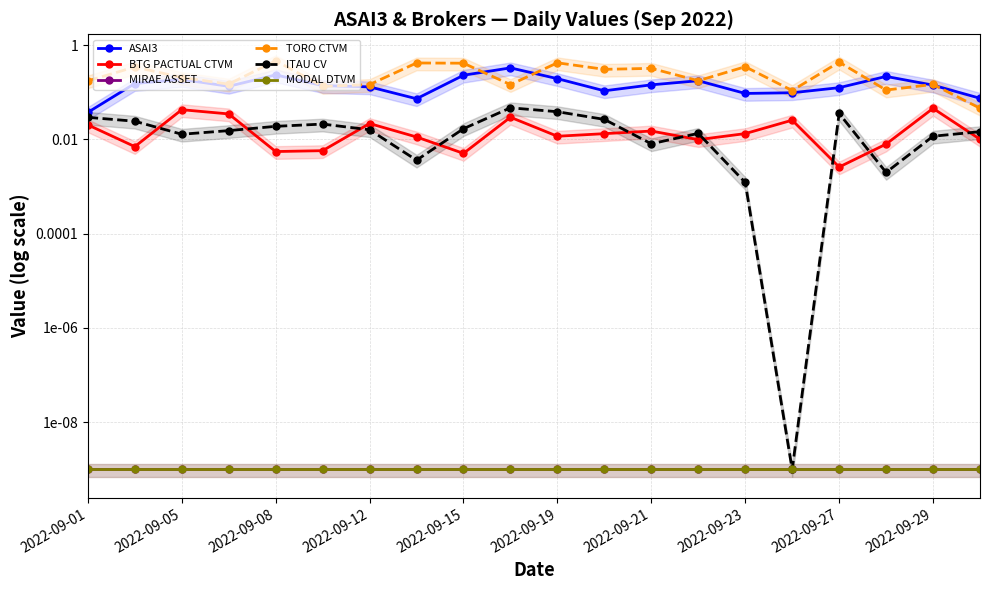

What value does the TORO CTVM series have at 2022-09-23?

0.3